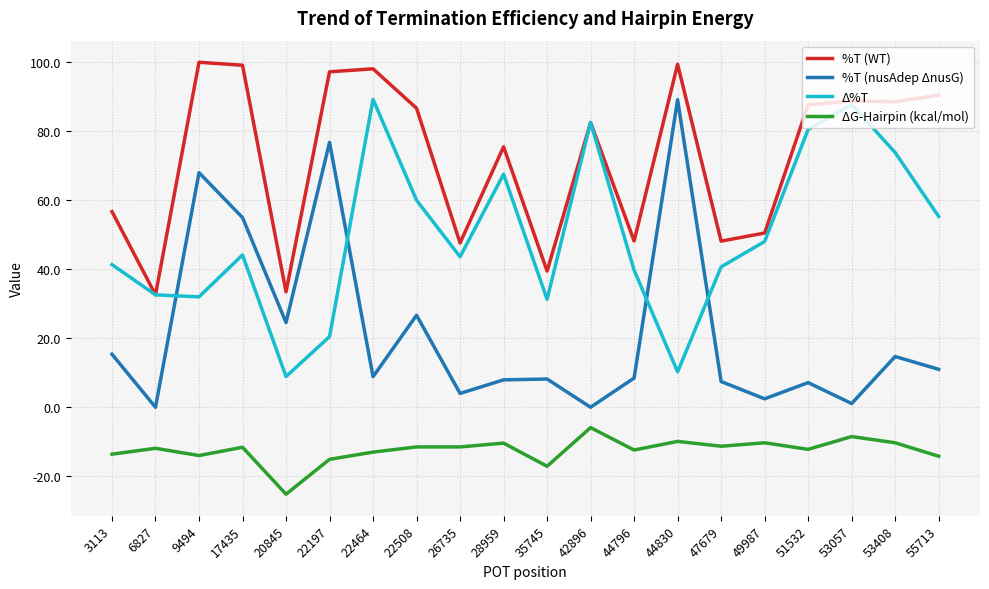

Is the value of Δ%T at 53057 greater than the value of %T (nusAdep ΔnusG) at 44830?

No